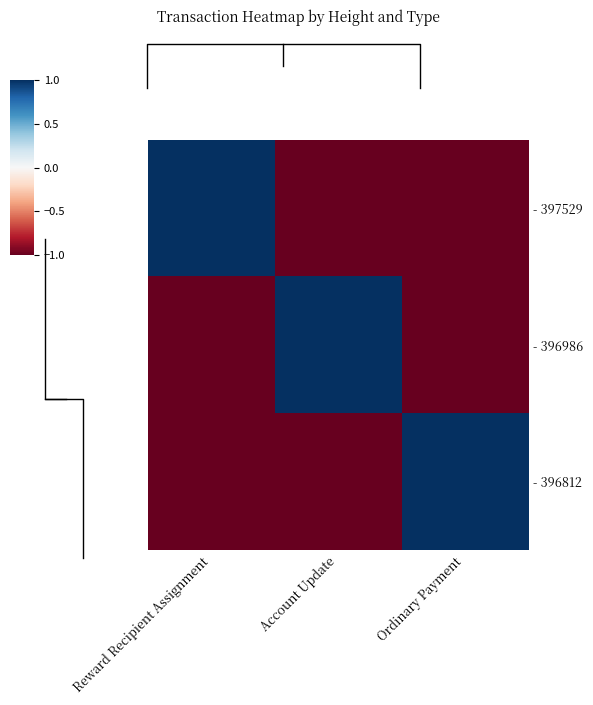

List the labels in order of - 396986 value, smallest first.

Reward Recipient Assignment, Ordinary Payment, Account Update